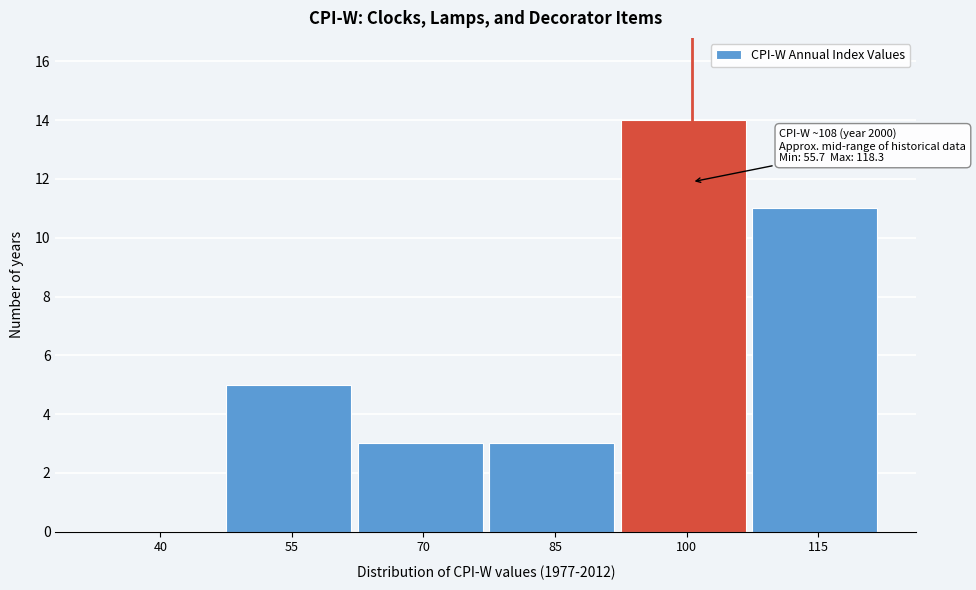

Reading left to right, what are all the values shown in this chart?

40=0	55=5	70=3	85=3	100=14	115=11